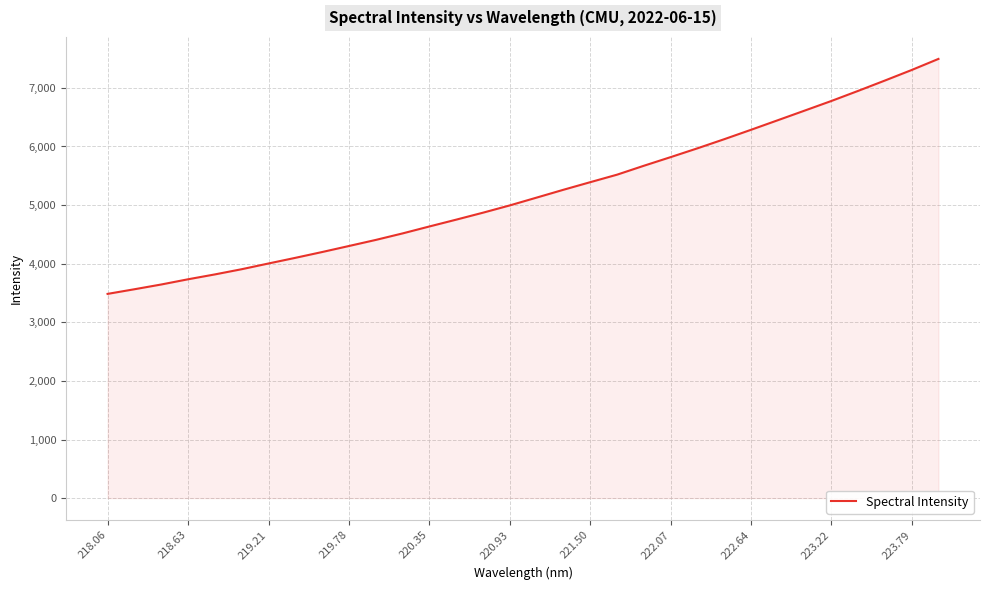

What is the maximum value shown in the chart?

7494.0